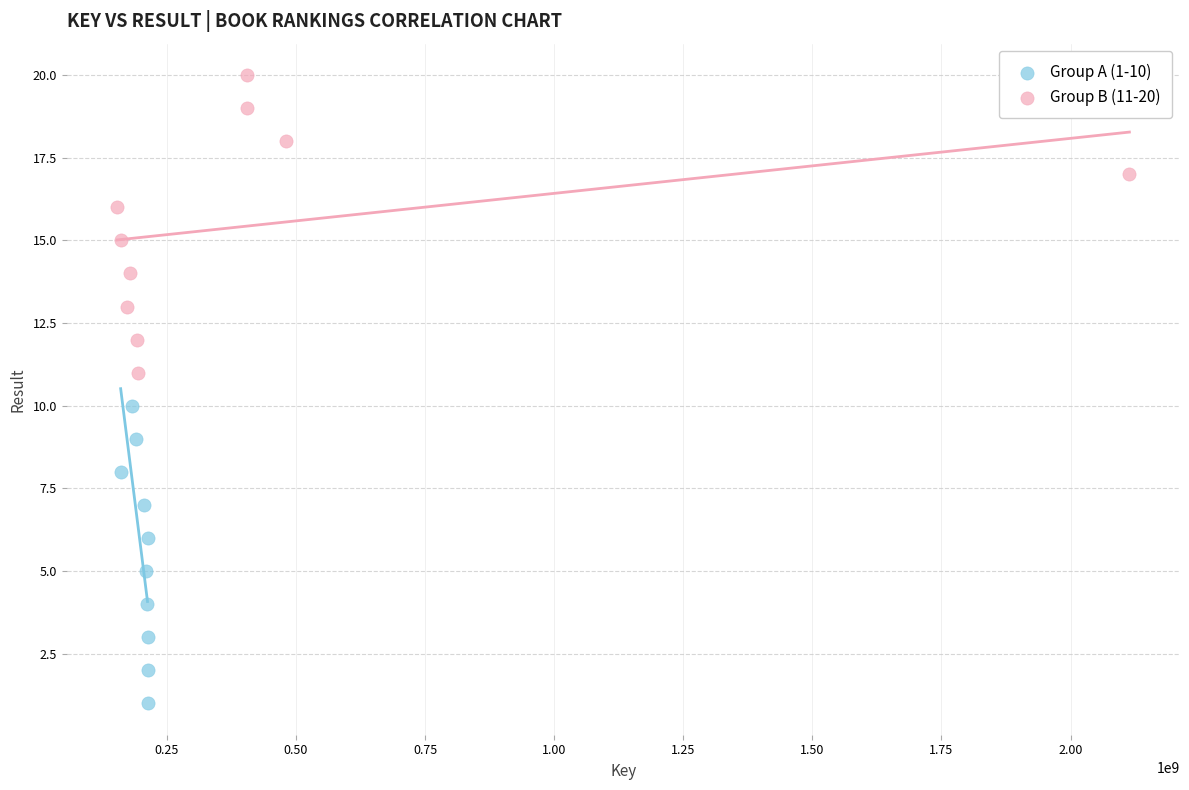

Which series reaches the minimum Y coordinate?

Group A (1-10)